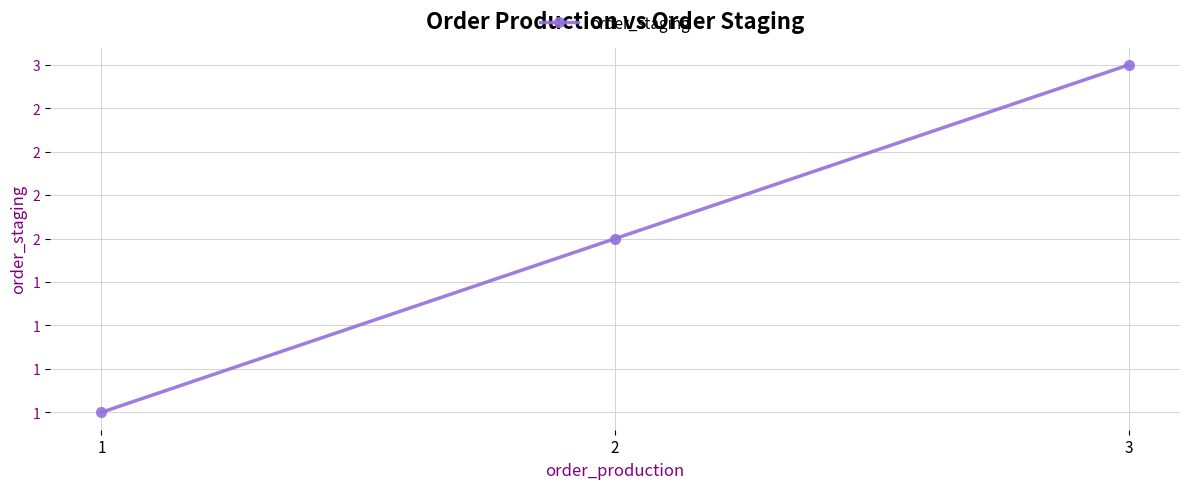

What is the sum of the values at 2 and 1?

3